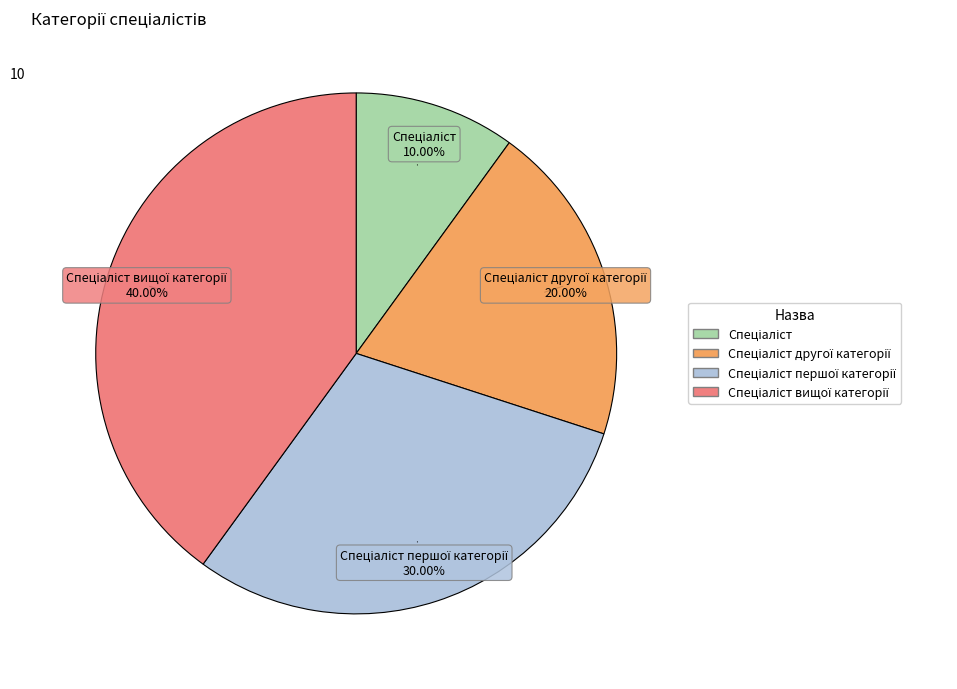

Is there any slice that represents more than half of the pie?

No